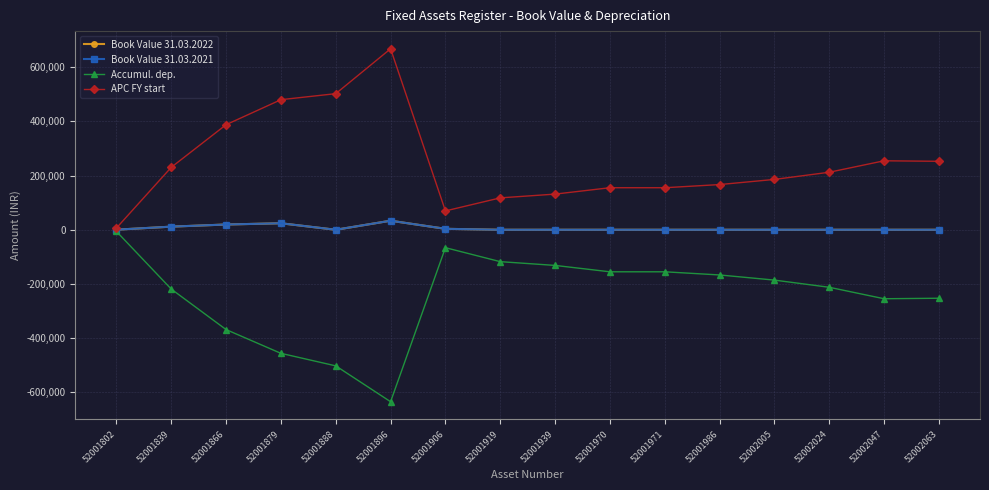

Between 52001939 and 52002063, which series saw the biggest shift?

Accumul. dep.